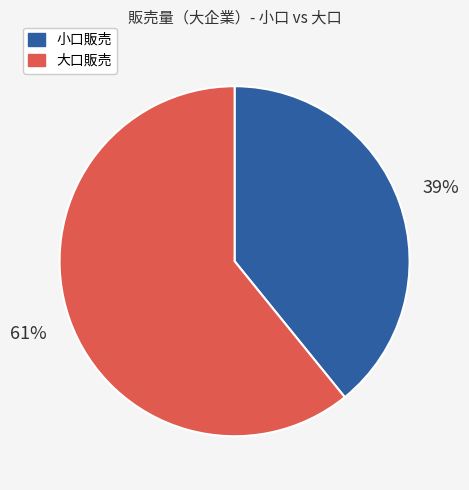

To the nearest percent, what is the difference between the largest and smallest slice percentages?

22%